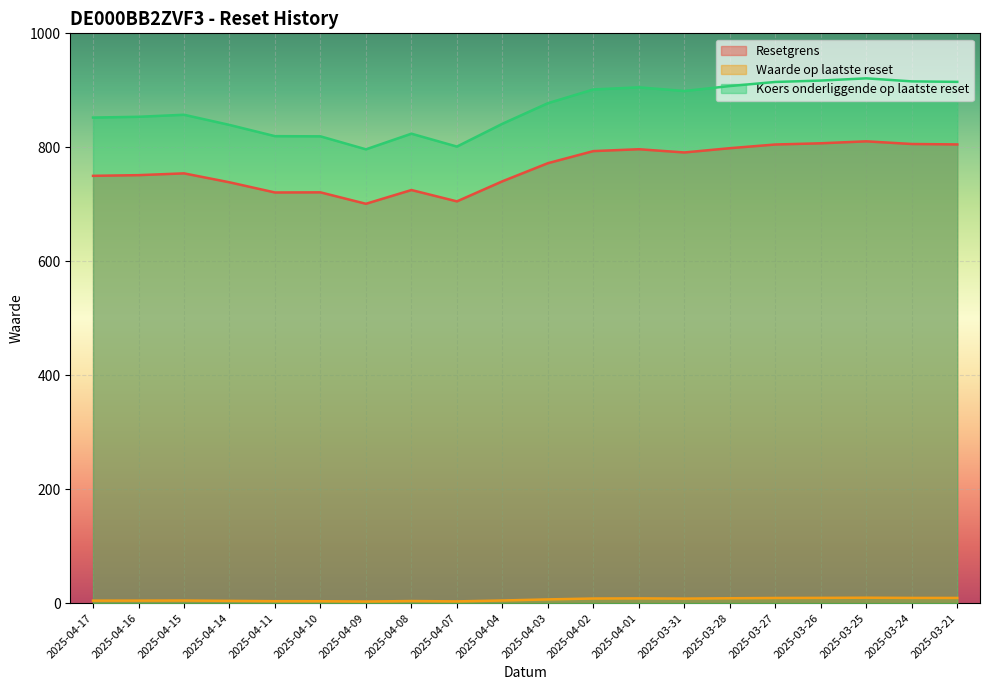

At which category is the sum across all series the highest?

2025-03-25